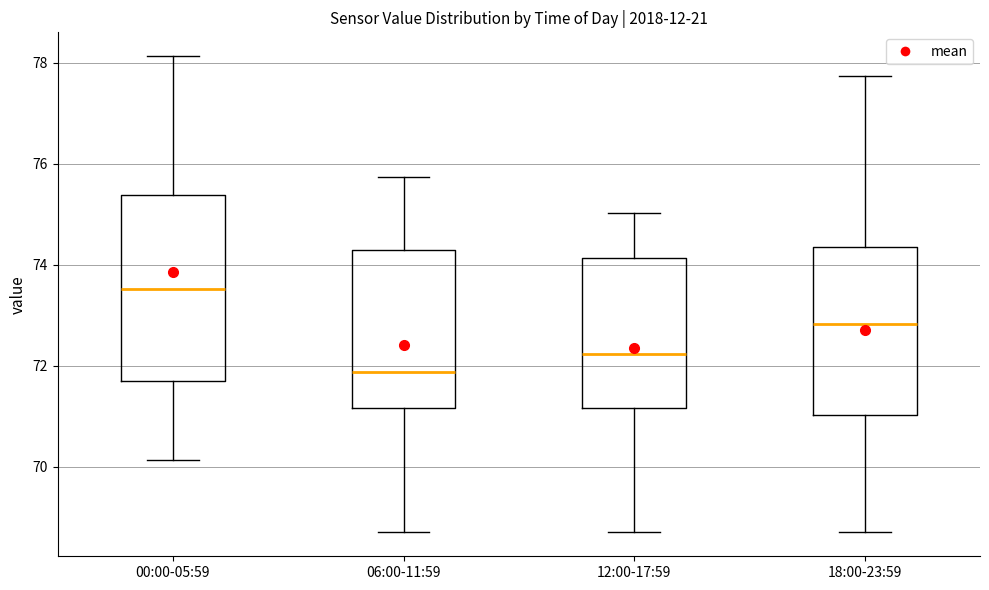

Where is the upper edge of the box for 12:00-17:59 on the y-axis? The values are not printed on the chart, so give them approximately, as read against the axis.

74.2